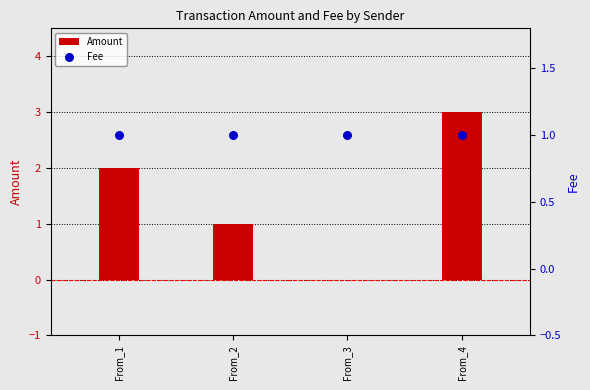

At which category is the sum across all series the highest?

From_4